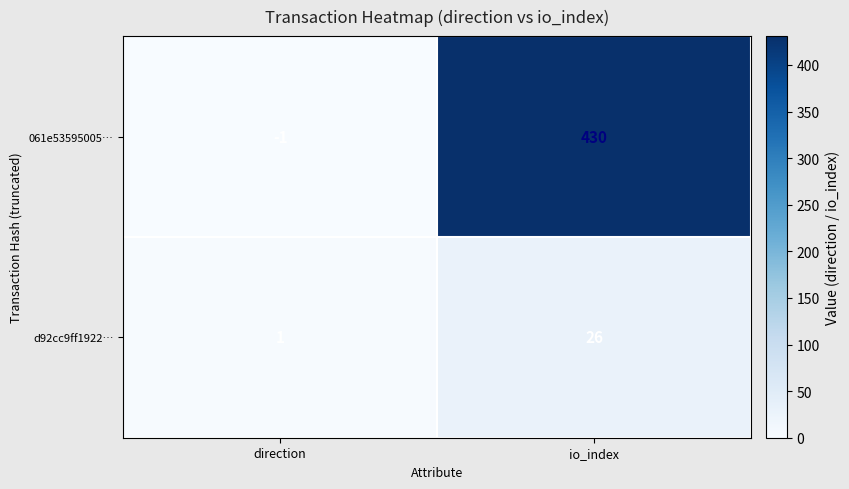

Rank the series at io_index from lowest to highest value.

d92cc9ff1922…, 061e53595005…